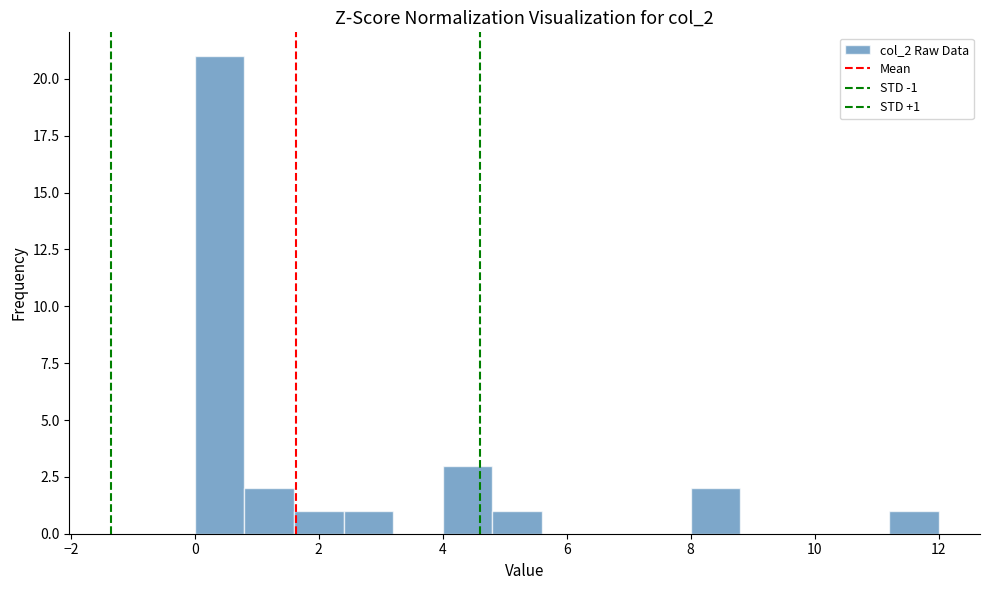

Over which range of the x-axis is the bar tallest?

0.0 to 0.8